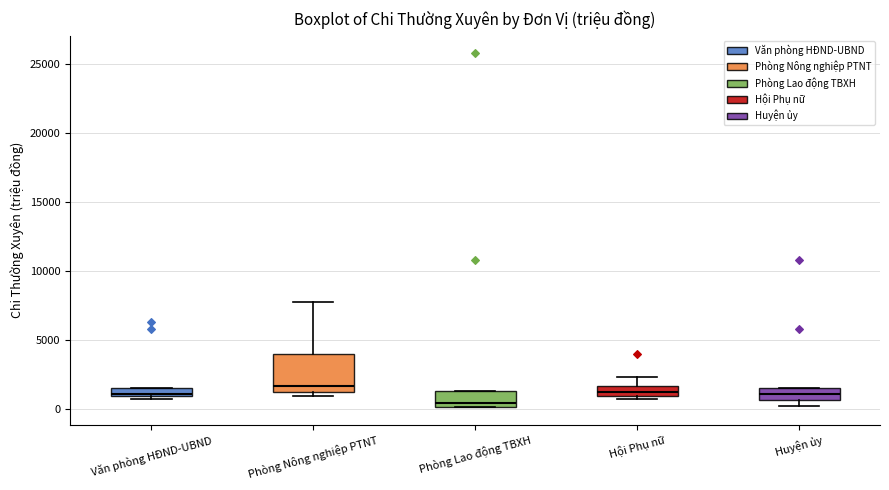

Which box is the tallest, from its lower edge to its upper edge?

Phòng Nông nghiệp PTNT